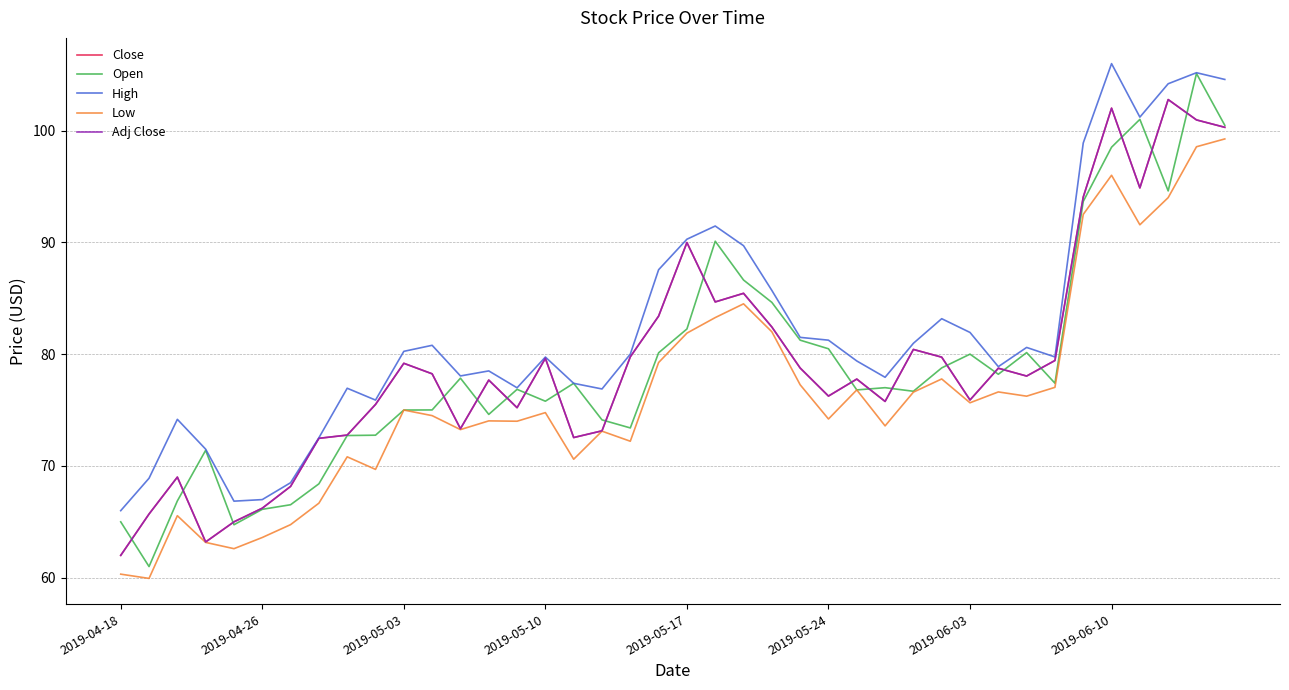

Does the chart have visible grid lines?

Yes